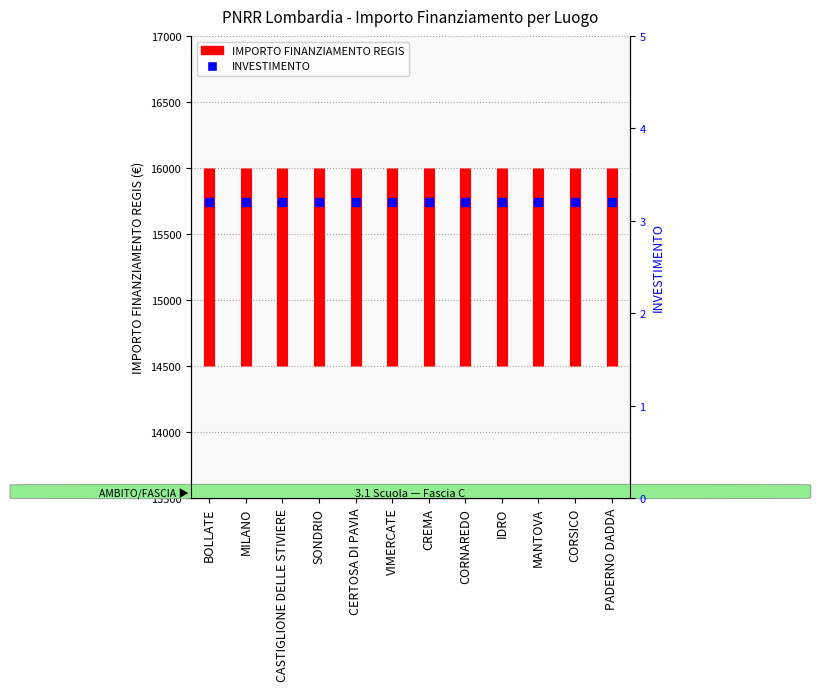

Does the chart display data point markers on the line(s)?

No